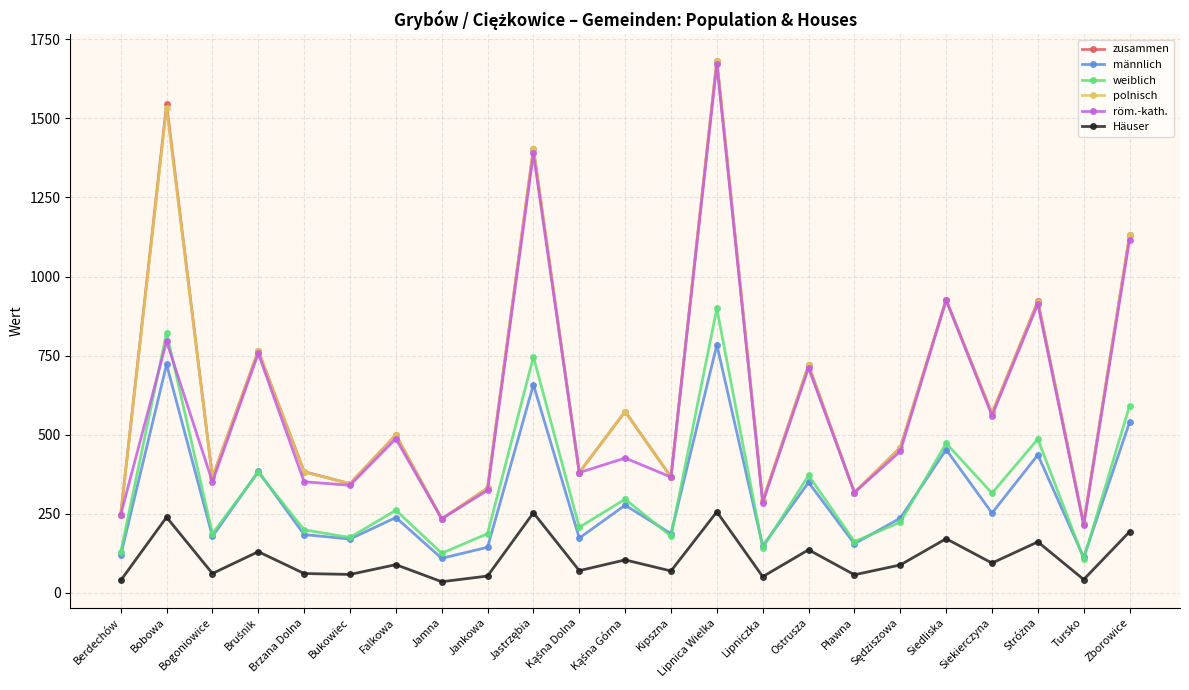

What is the average value of the röm.-kath. series?

592